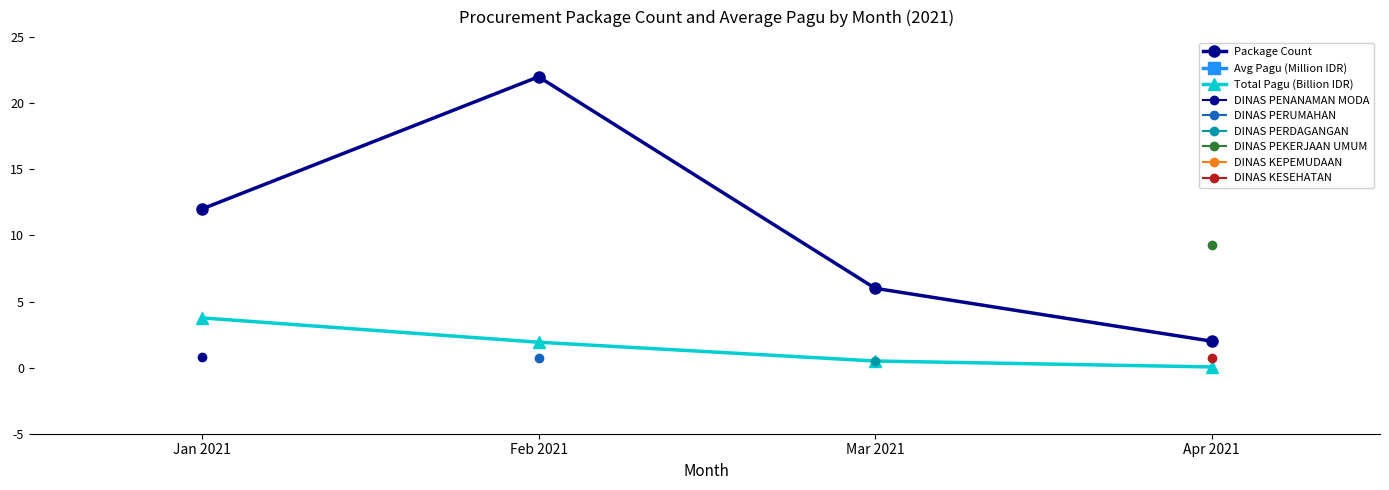

True or false: Avg Pagu (Million IDR) and Total Pagu (Billion IDR) intersect in this chart.

False